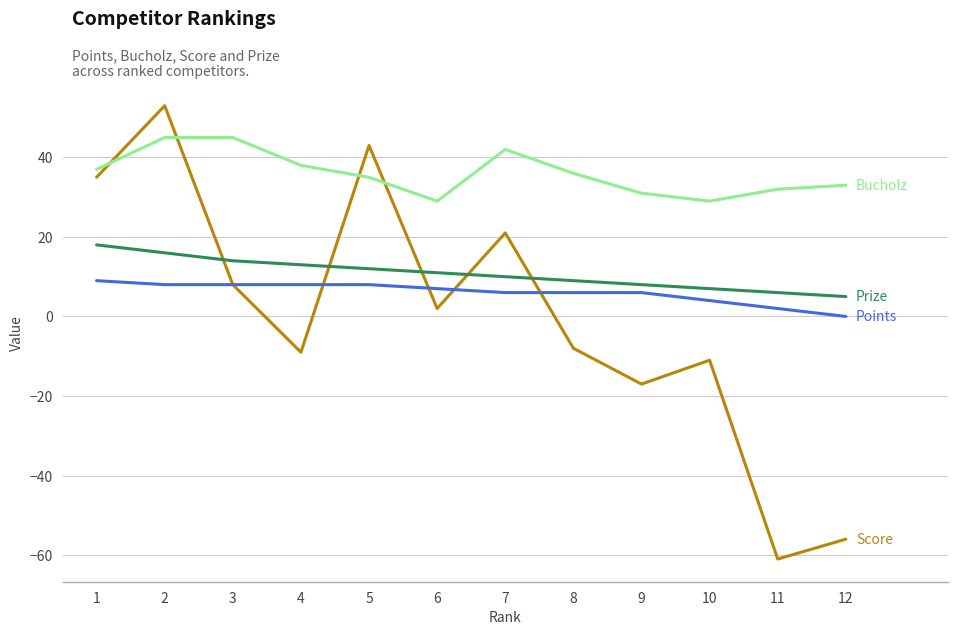

What is the total value across all series at 12?

-18